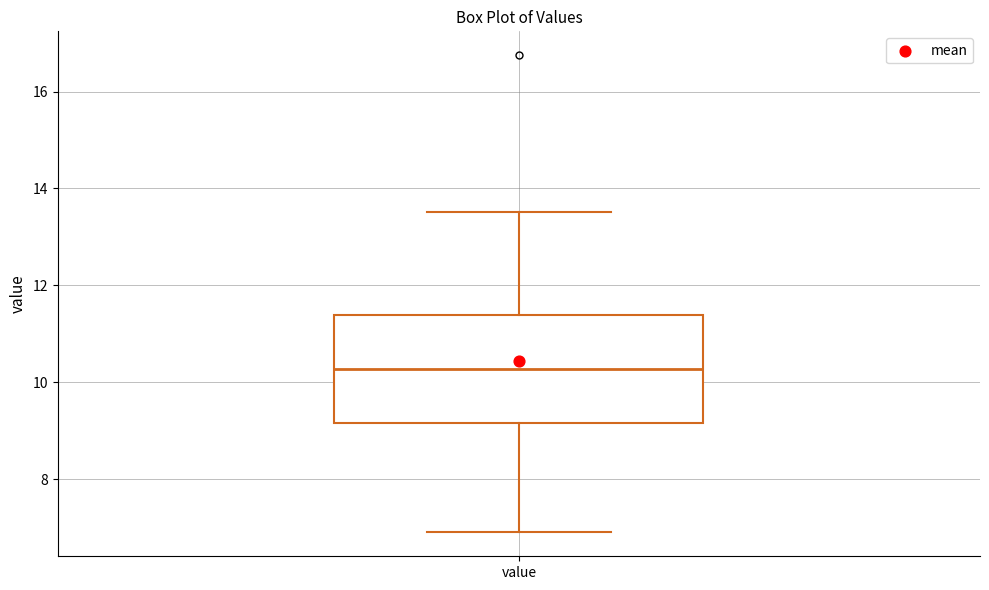

Read this box plot against the y-axis: the position of the median line, the range covered by the box, and the ends of both whiskers. The values are not printed on the chart, so give them approximately, as read against the axis.

median 10.2, box 9.2 to 11.4, whiskers 7.0 to 13.6